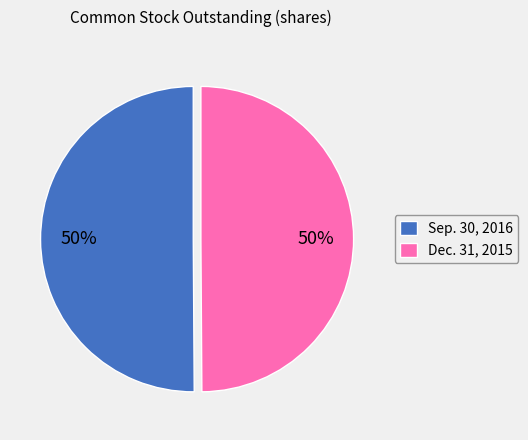

Combined, do Sep. 30, 2016 and Dec. 31, 2015 account for over 50%?

Yes